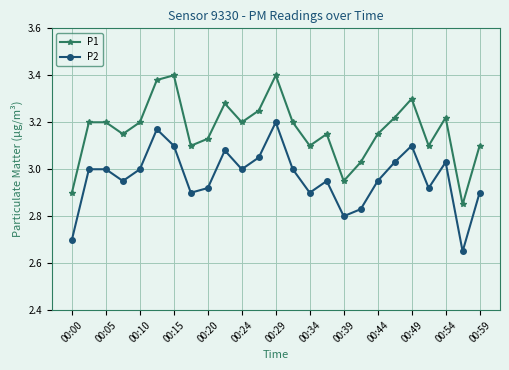

True or false: P1 and P2 intersect in this chart.

False